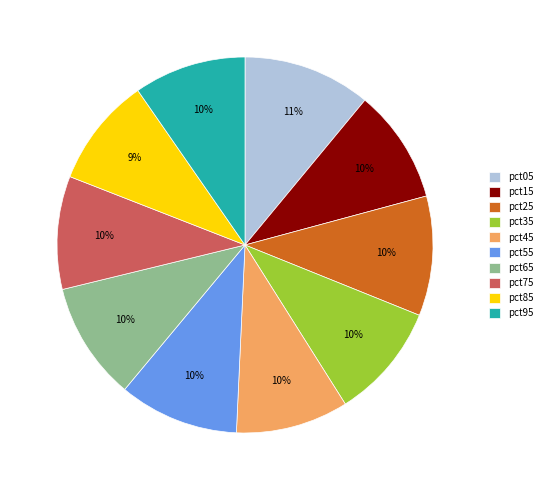

To the nearest percent, what percentage of the pie is pct55?

10%